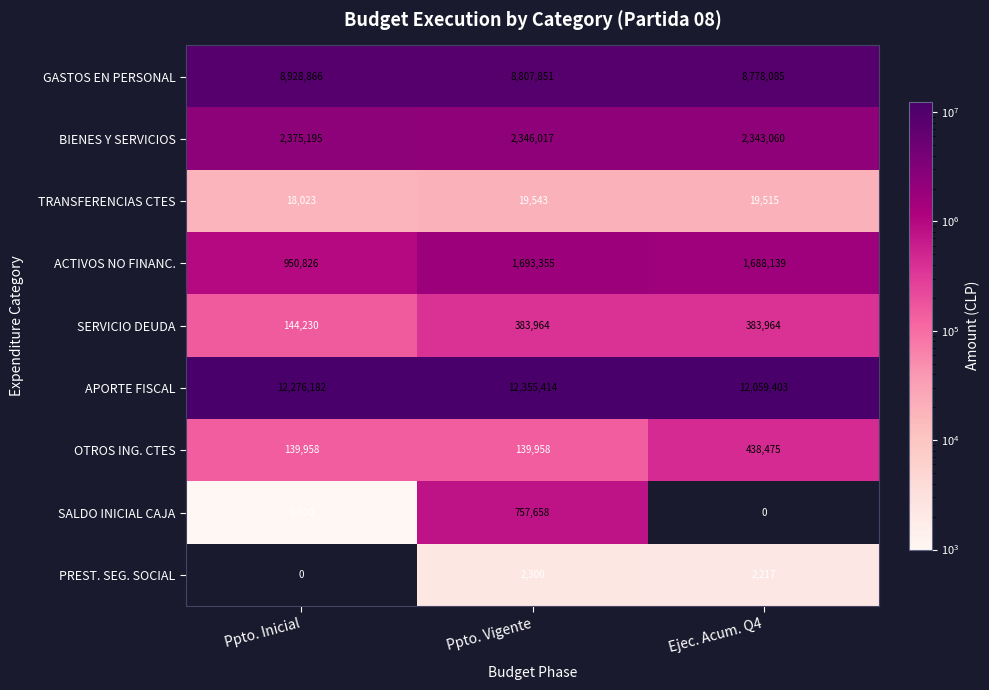

At which category does the chart reach its peak across all series?

Ppto. Vigente